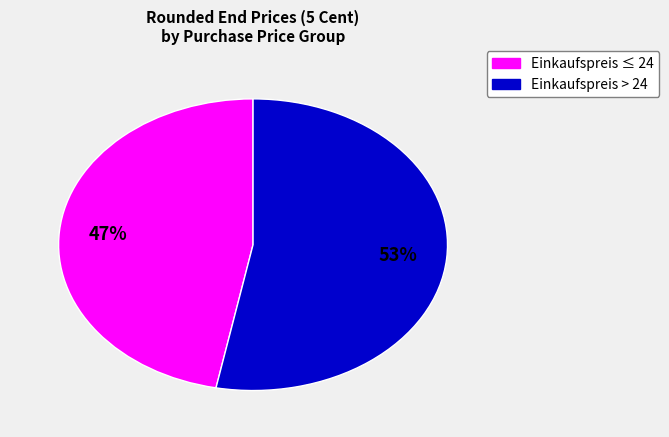

To the nearest percent, what is the average slice percentage?

50%